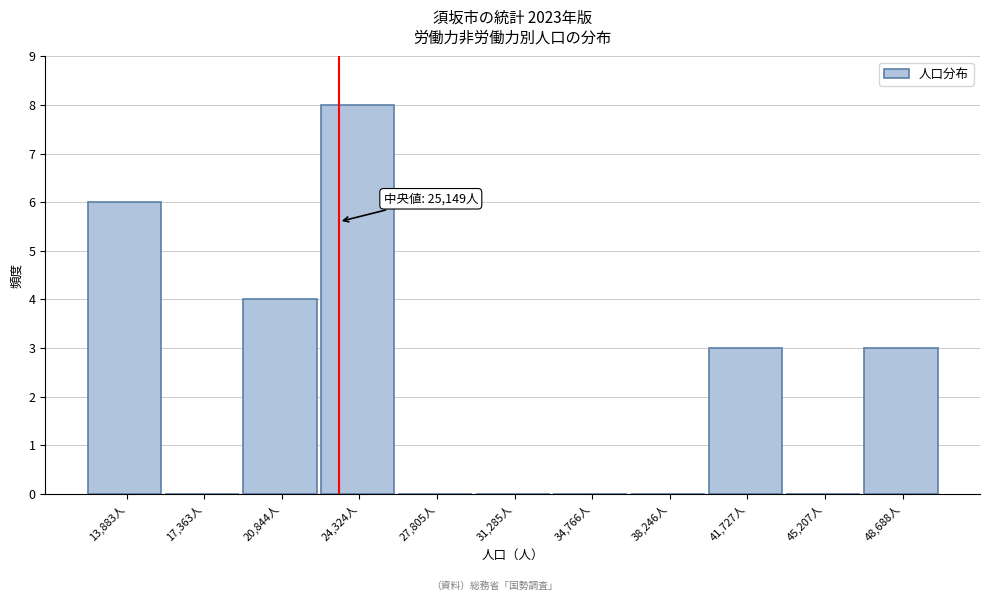

Reading right to left, what are all the values shown in this chart?

48,688人=3	45,207人=0	41,727人=3	38,246人=0	34,766人=0	31,285人=0	27,805人=0	24,324人=8	20,844人=4	17,363人=0	13,883人=6